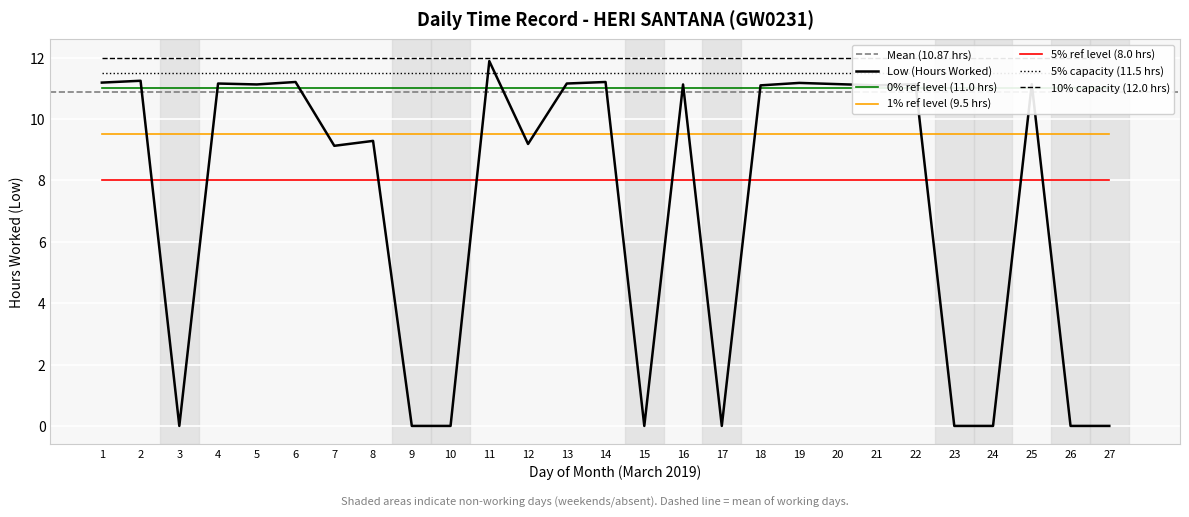

What is the difference between the values at 7 and 5?

2.0